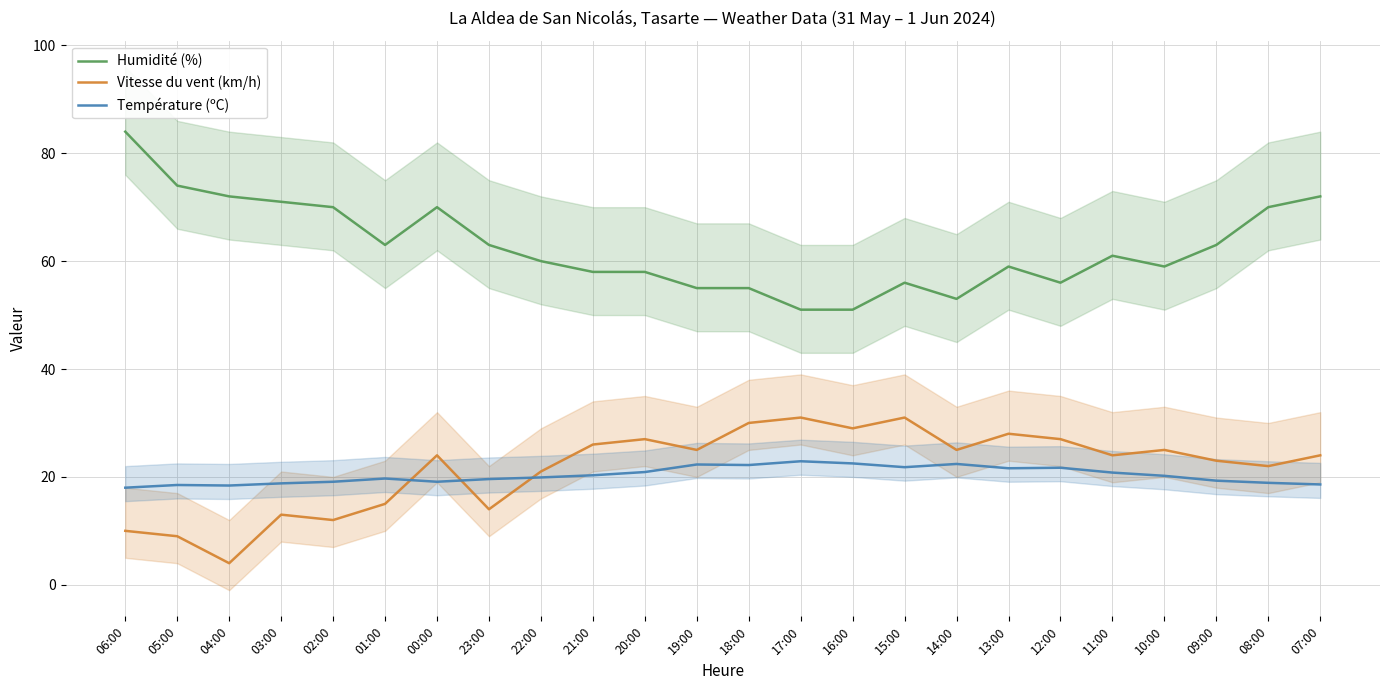

True or false: Humidité (%) and Température (ºC) cross at least once.

False